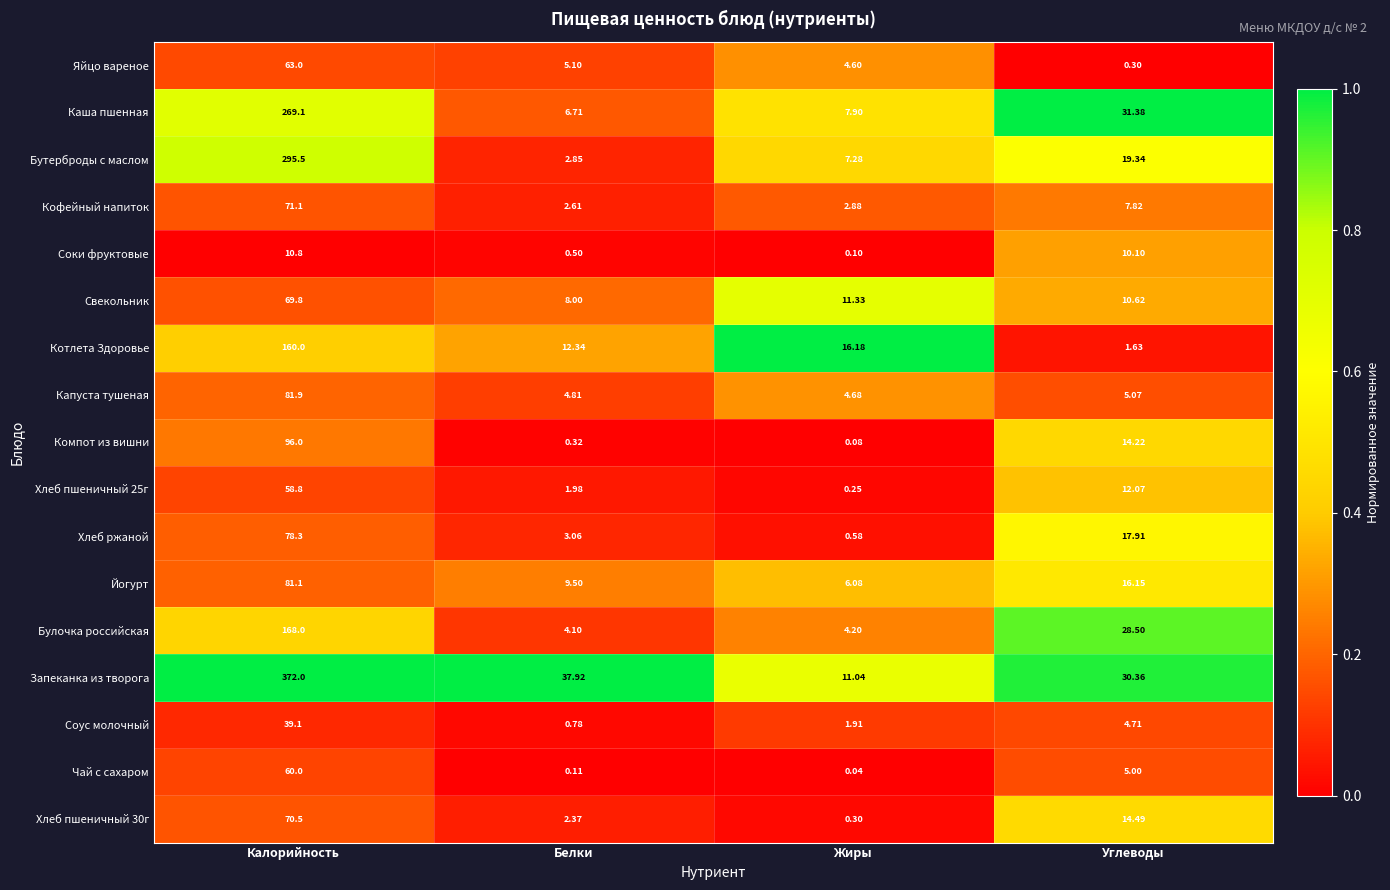

At which category is the sum across all series the highest?

Калорийность